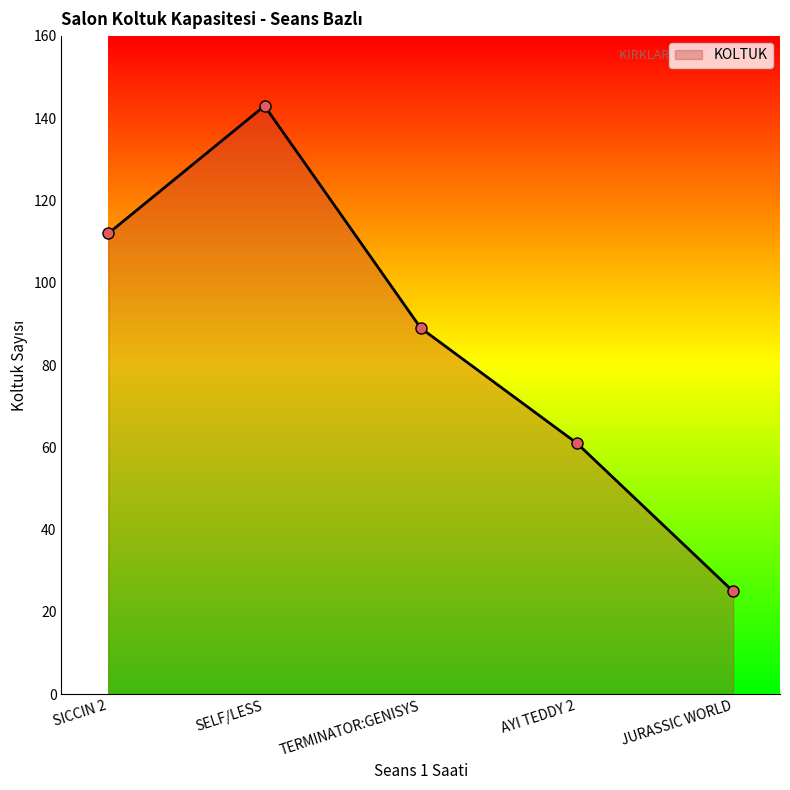

What is the change in value from SICCIN 2 to TERMINATOR:GENISYS?

-23